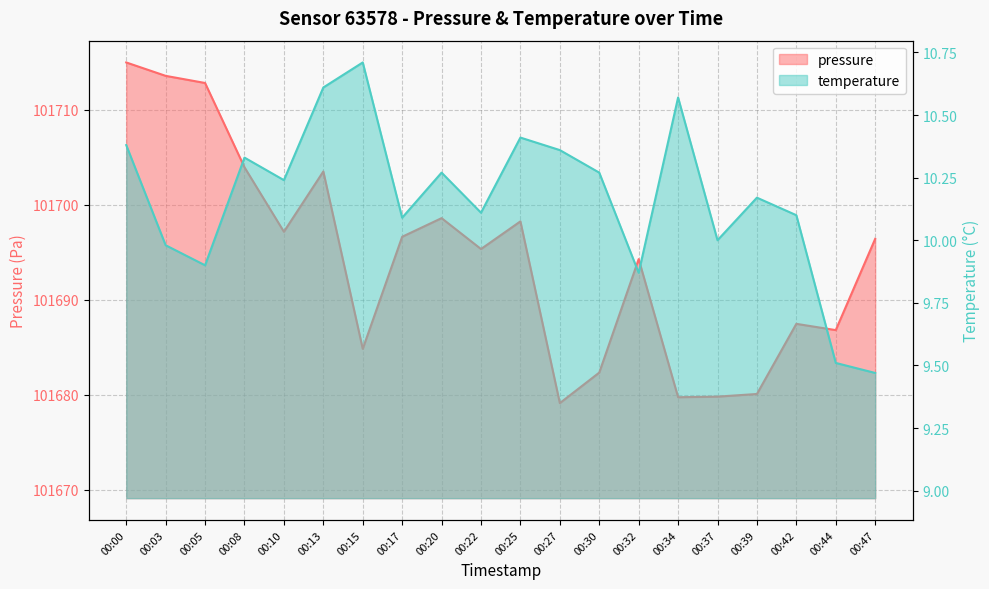

Which has a higher value, 00:13 or 00:00?

00:00